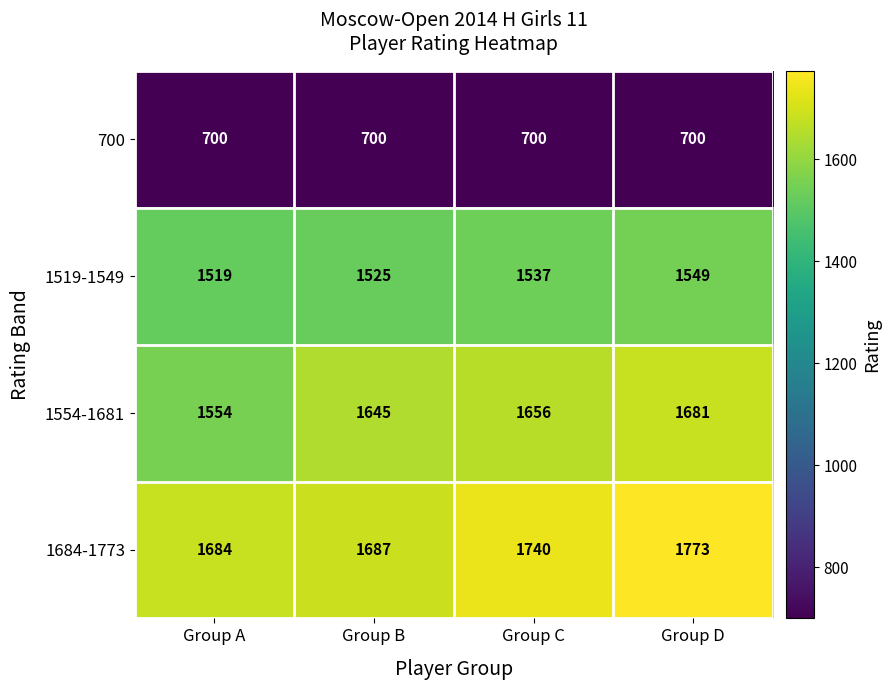

What is the total value across all series at Group C?

5633